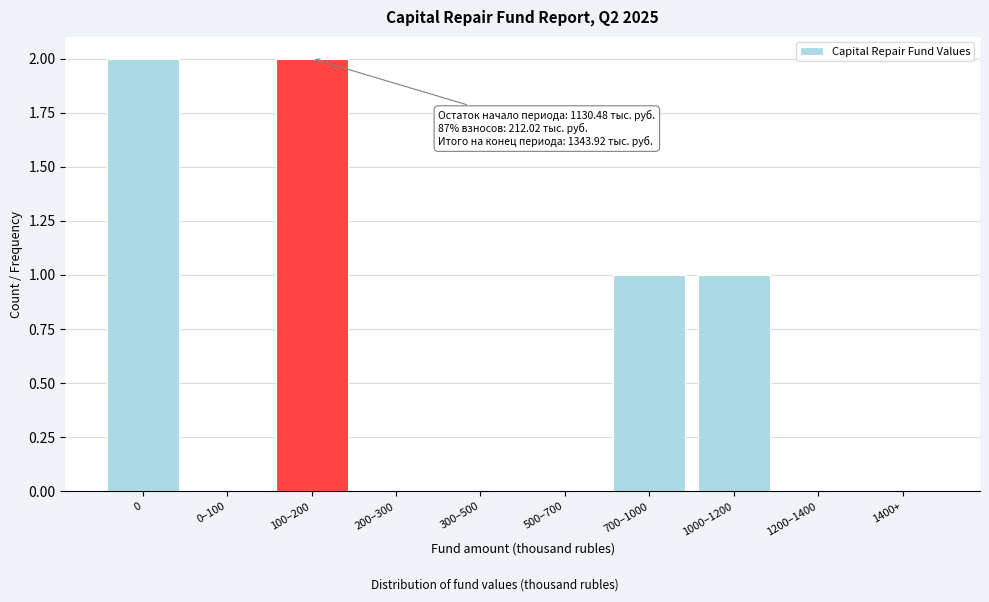

Reading left to right, what are all the values shown in this chart?

0=2	0–100=0	100–200=2	200–300=0	300–500=0	500–700=0	700–1000=1	1000–1200=1	1200–1400=0	1400+=0